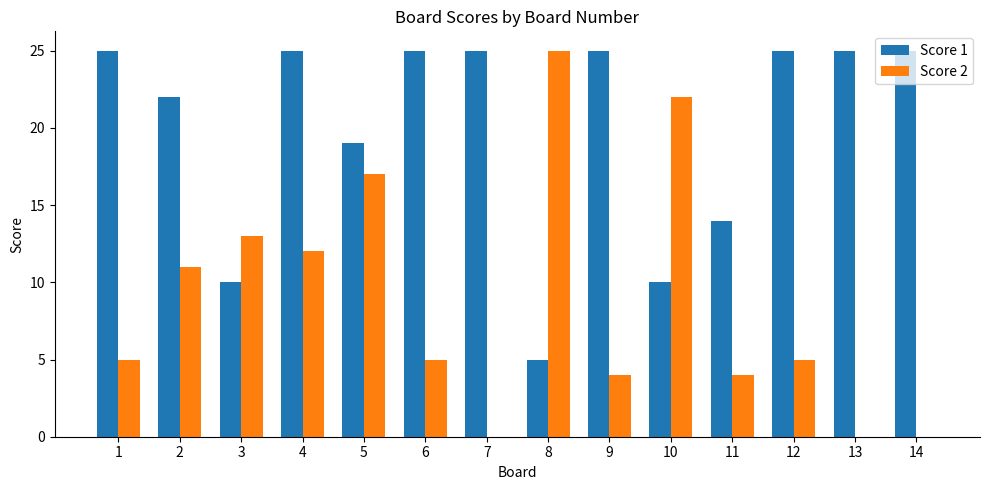

What is the total value across all series at 14?

25